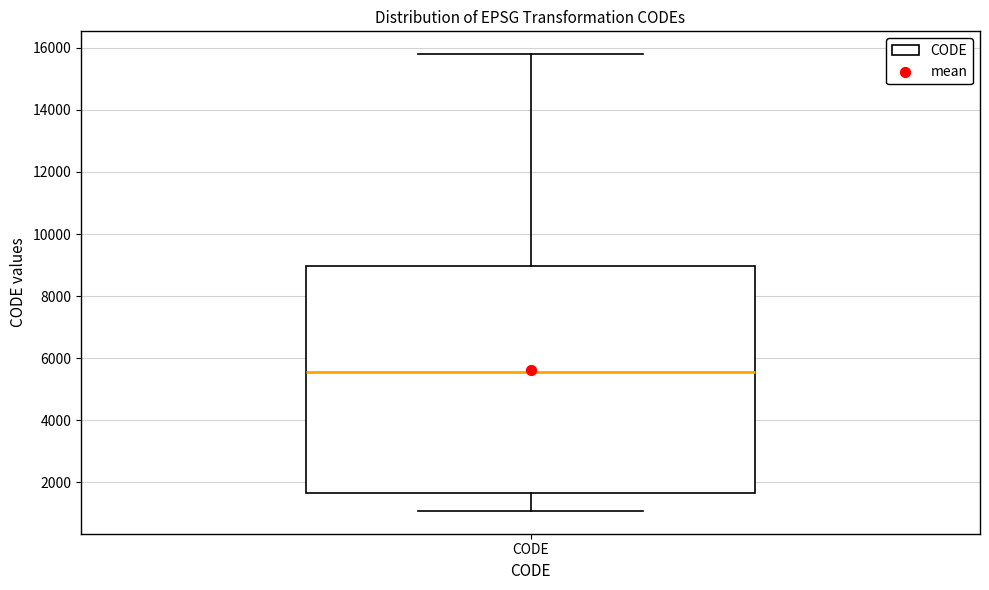

Transcribe this box plot: give where the median line is, the range the box spans, and where the two whiskers end, as read against the y-axis. The values are not printed on the chart, so give them approximately, as read against the axis.

median 5600, box 1600 to 9000, whiskers 1000 to 15800